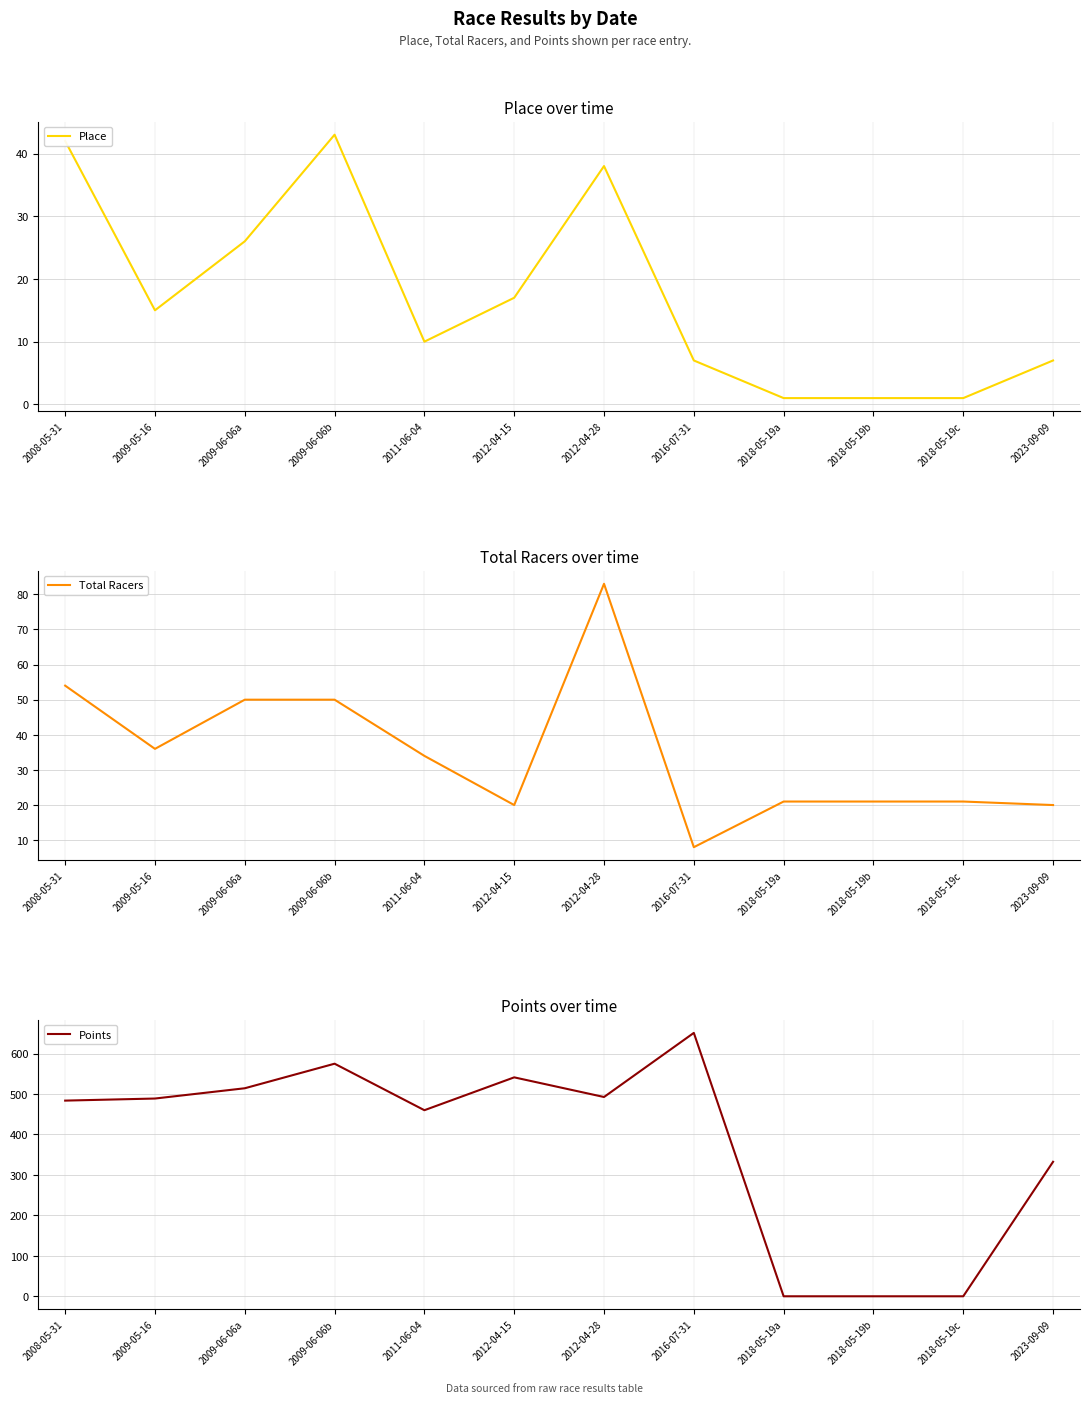

Where does the Total Racers series first go above 34?

2008-05-31